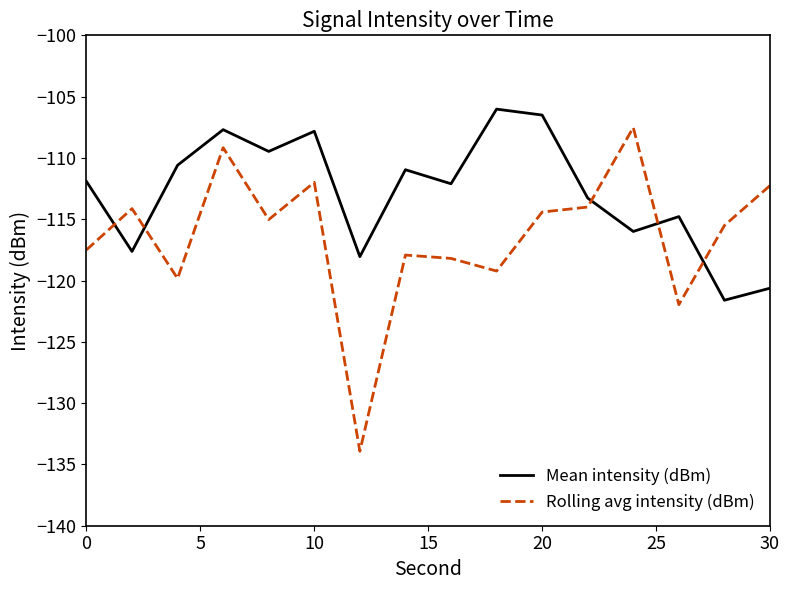

Which series has the largest total across all categories?

Mean intensity (dBm)